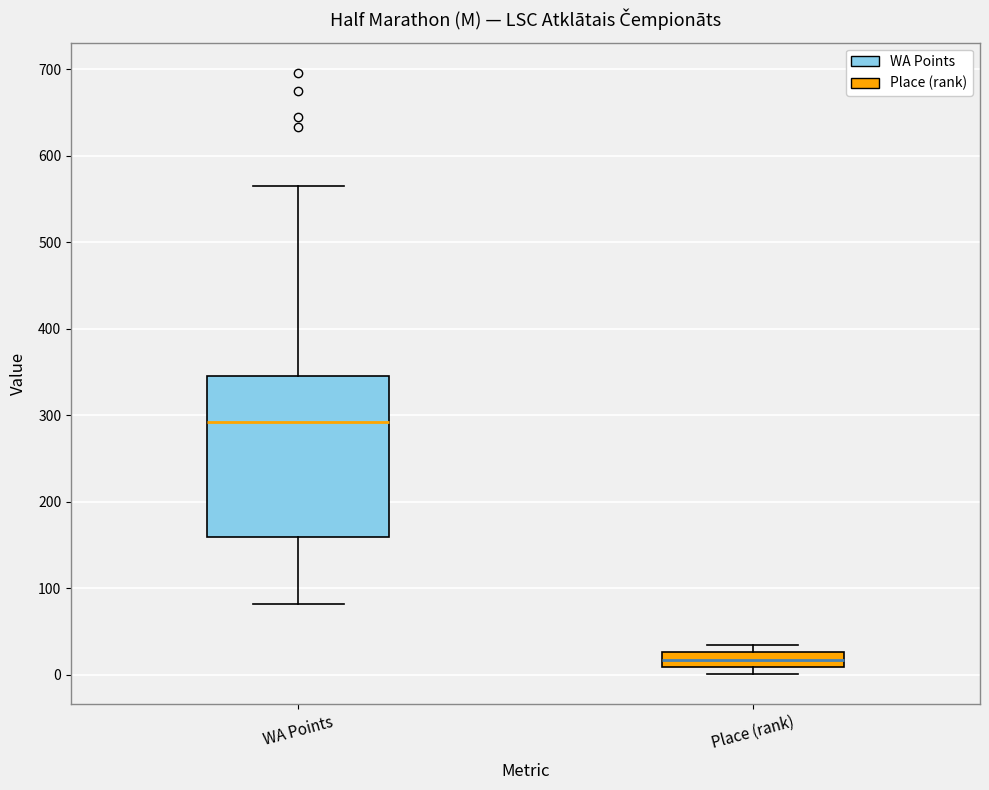

Where does the upper whisker of the box for WA Points end on the y-axis? The values are not printed on the chart, so give them approximately, as read against the axis.

570